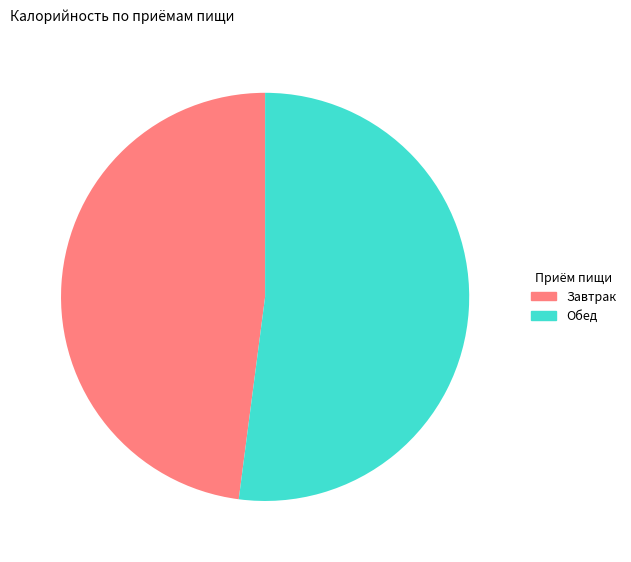

Rank the categories by value from lowest to highest.

Завтрак, Обед